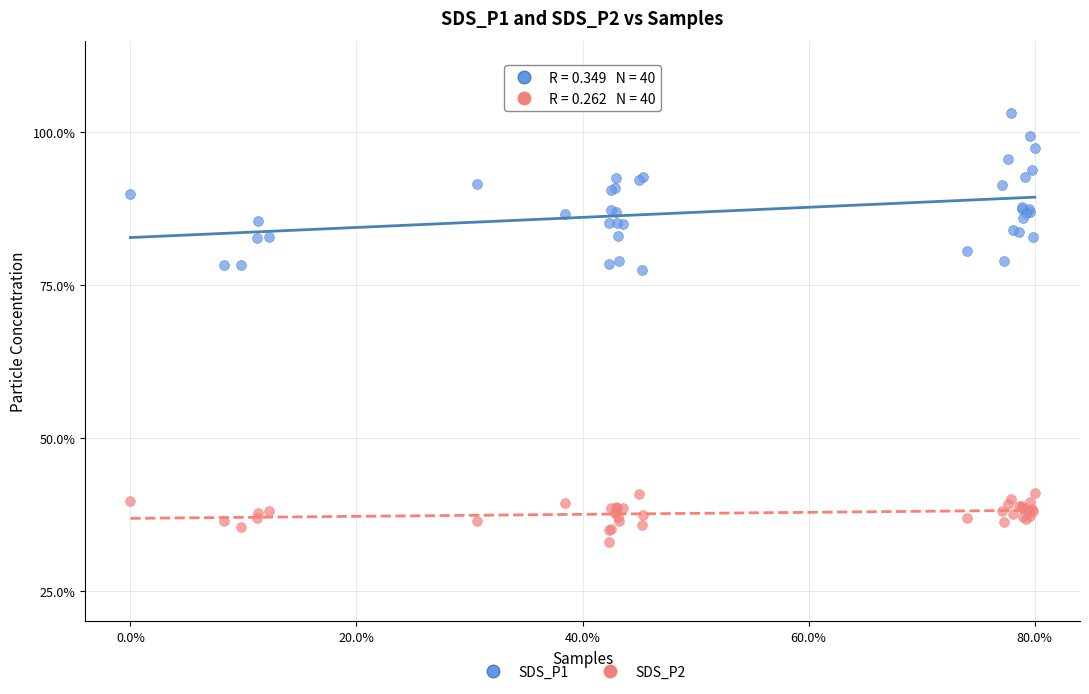

Which series contains the highest Y value?

SDS_P1